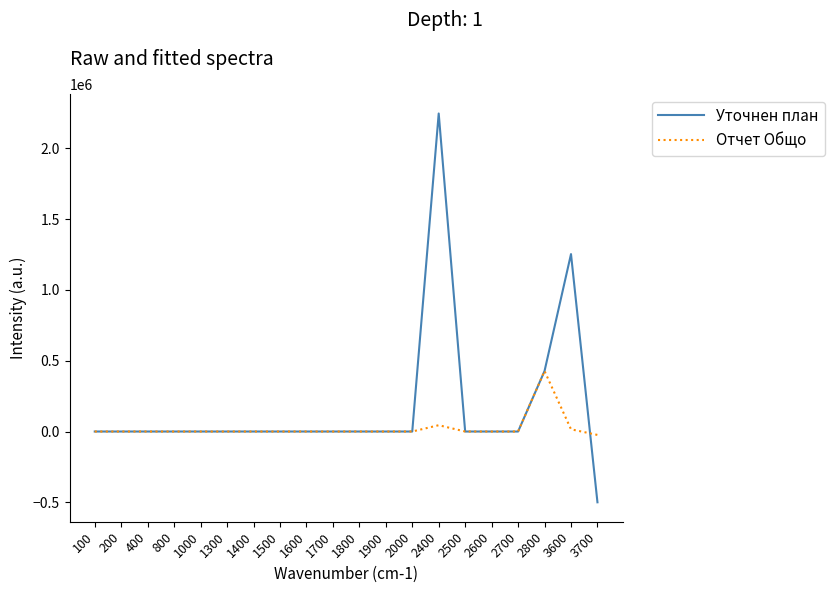

Which series ends up on top after the final intersection of Отчет Общо and Уточнен план?

Отчет Общо